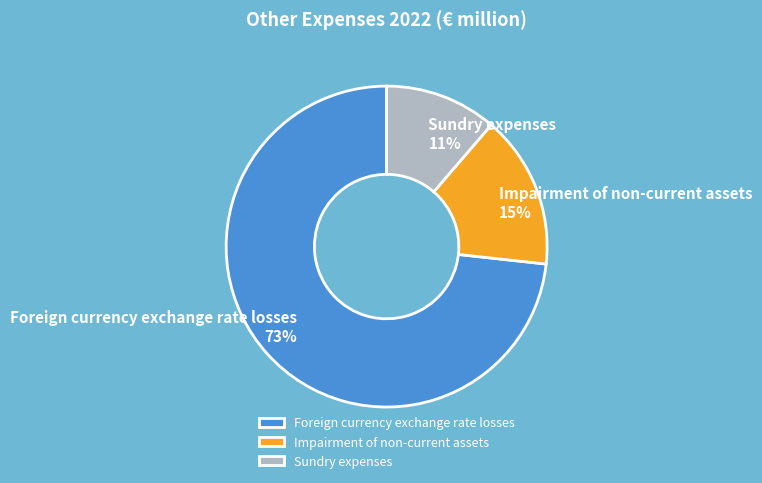

Which category has the biggest portion of the pie?

Foreign currency exchange rate losses